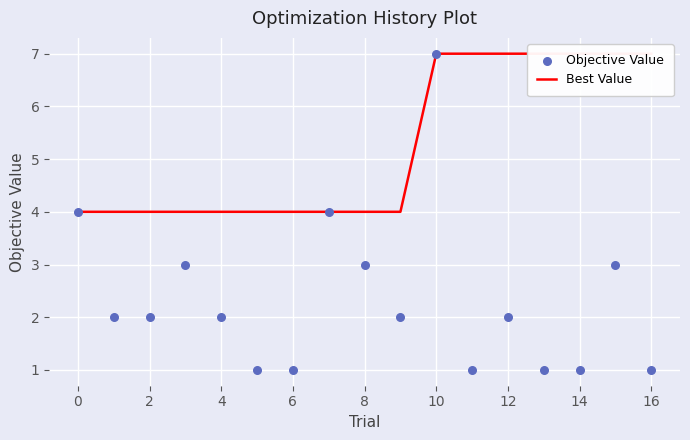

Which series reaches the maximum Y coordinate?

Best Value